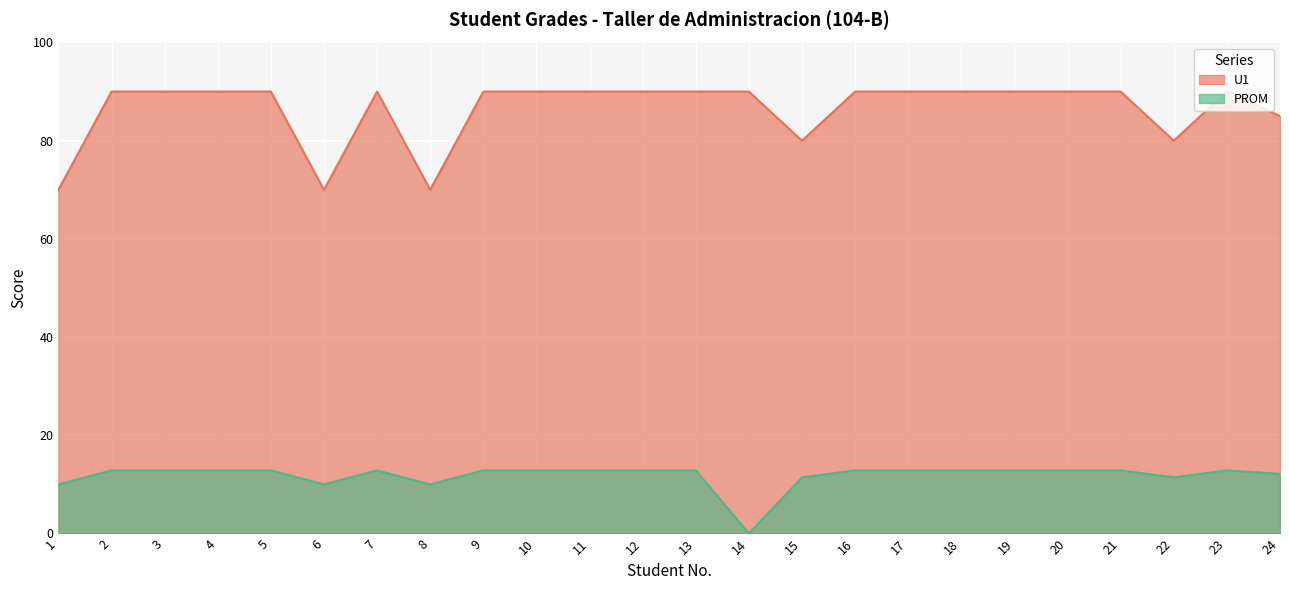

True or false: PROM and U1 cross at least once.

False